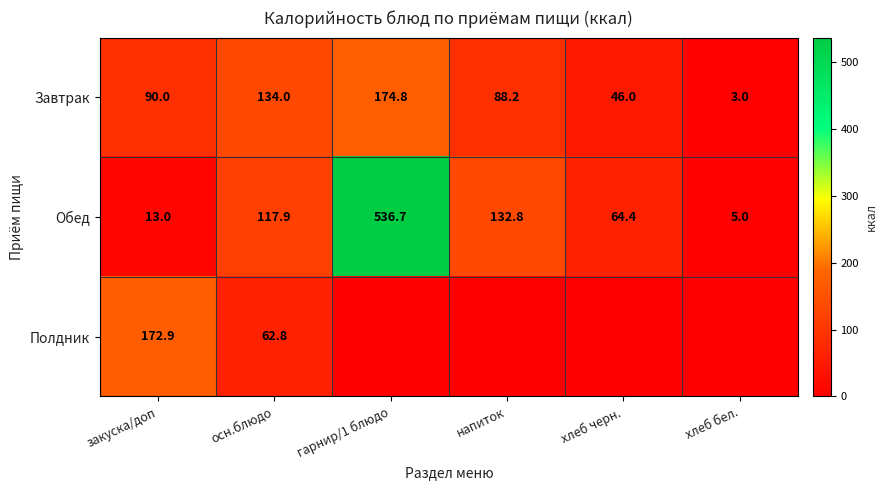

True or false: Завтрак has a value of 4.6 at хлеб бел..

False